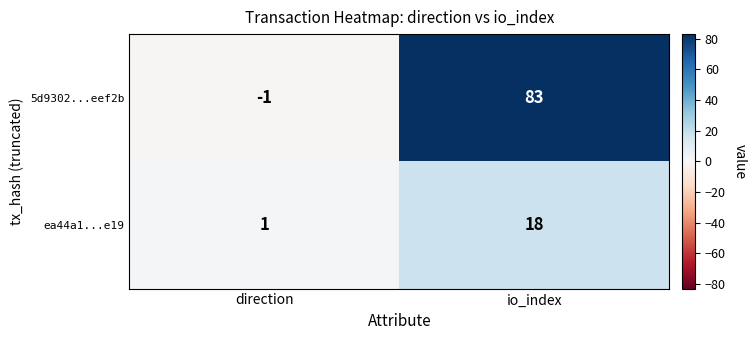

The value of 5d9302...eef2b at direction is 0. True or false?

False